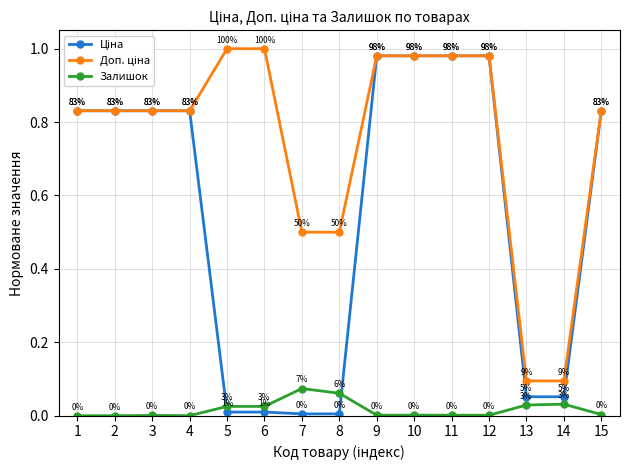

Is it true that Залишок equals 0.0 at 5?

True